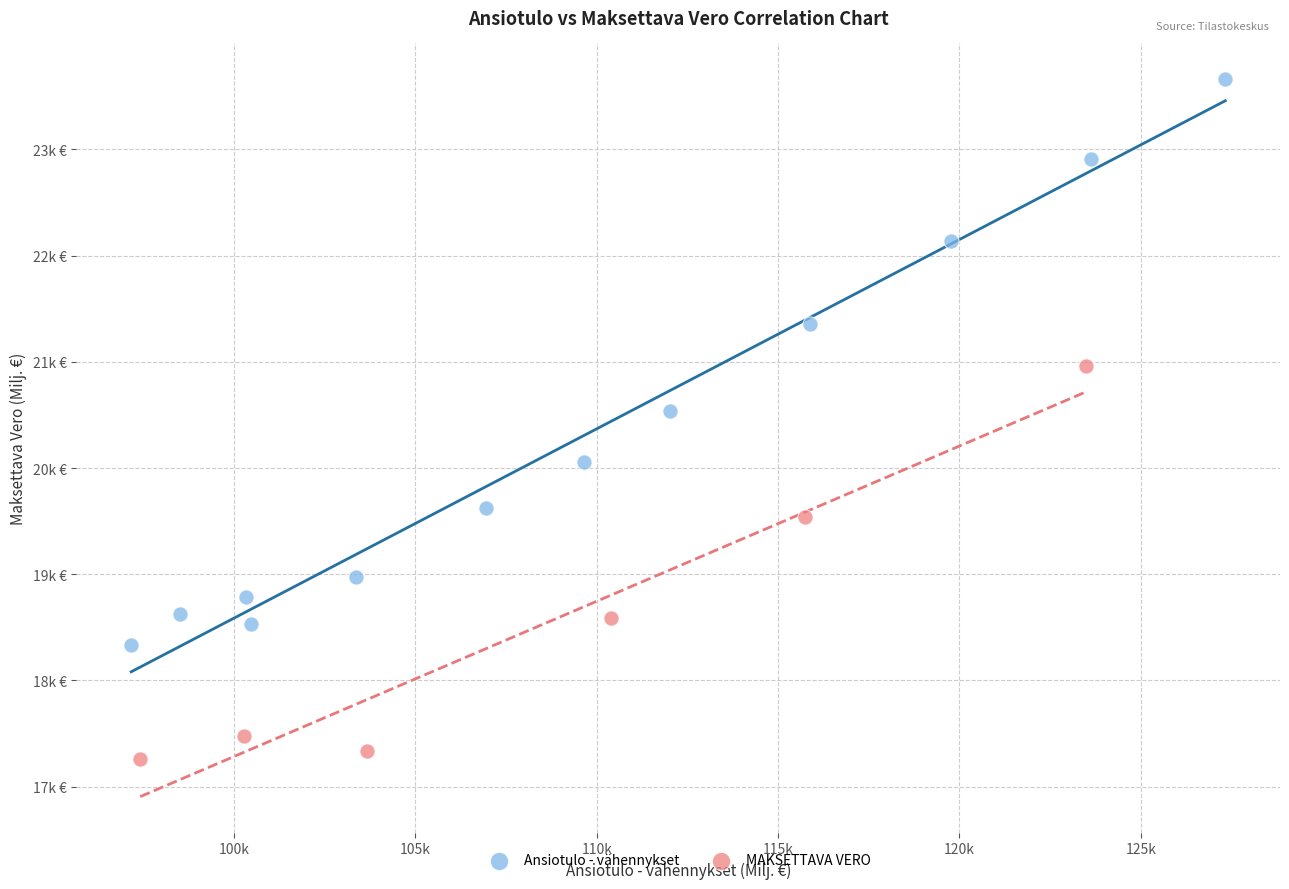

What are all the series names shown in the legend?

Ansiotulo - vähennykset, MAKSETTAVA VERO